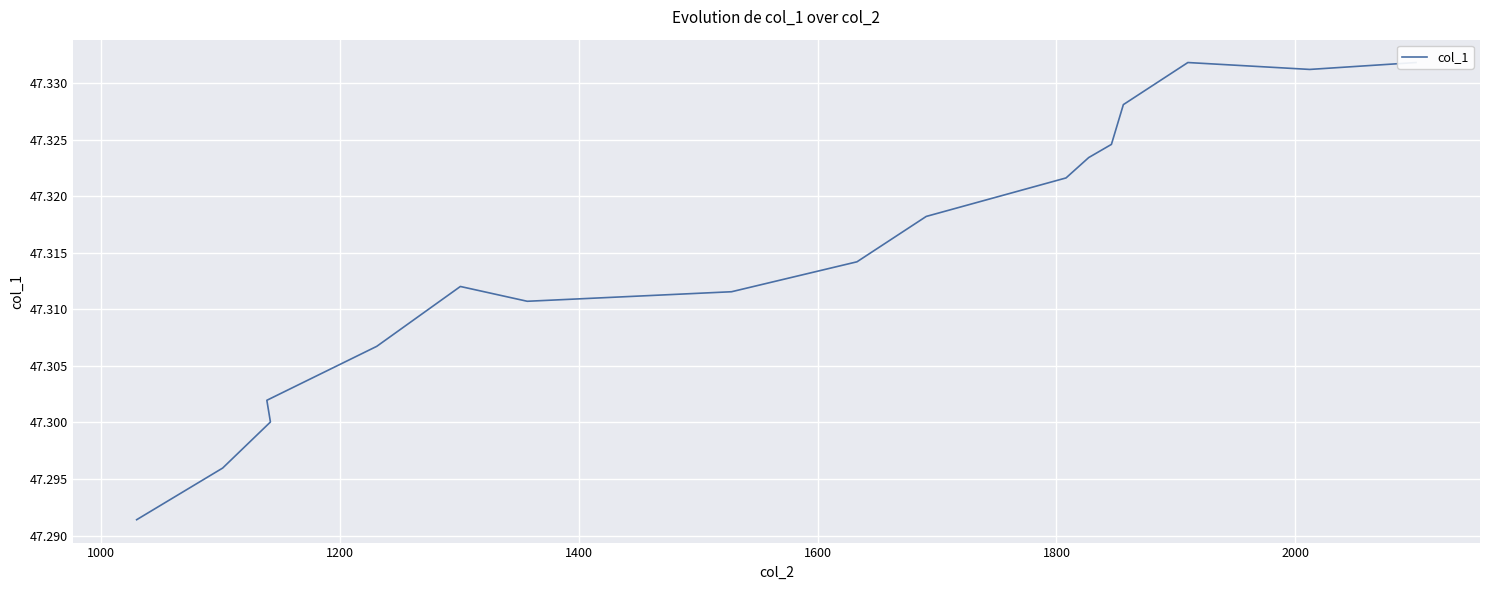

What is the sum of all values?

804.4